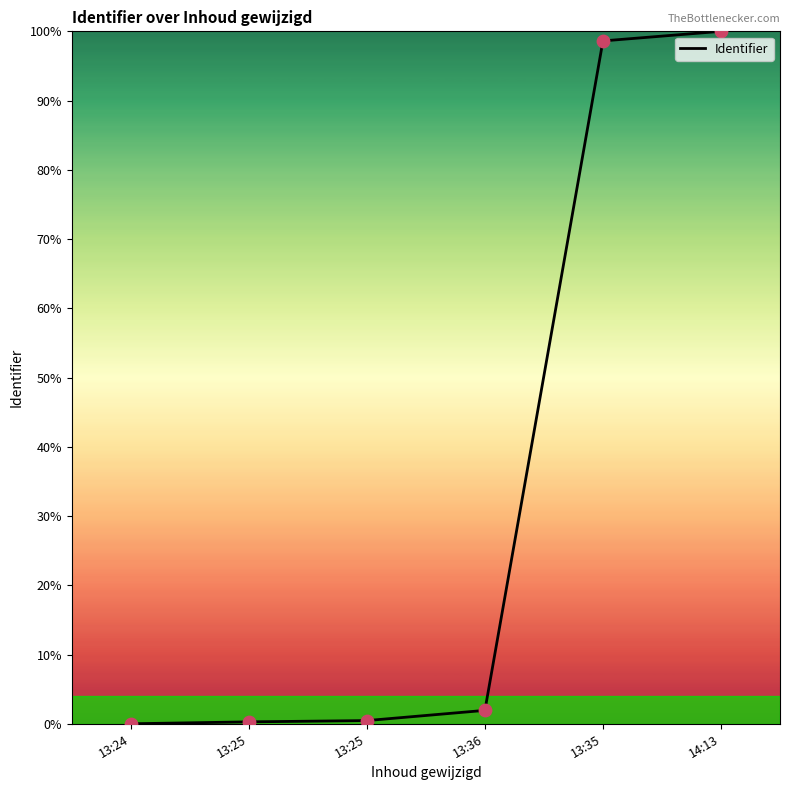

What is the change in value from 13:24 to 13:25?

+0.5